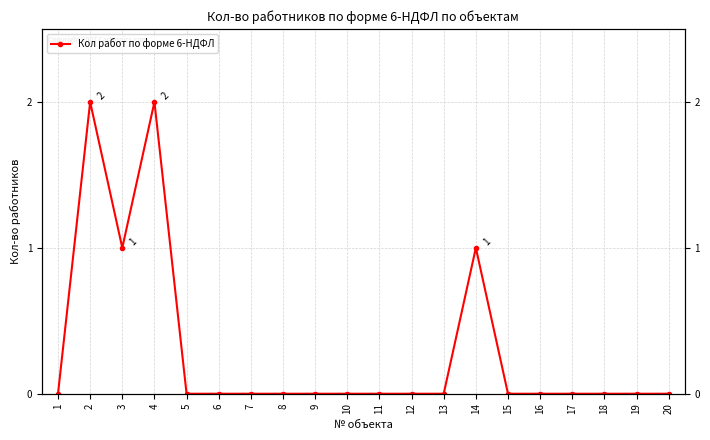

At which category does the chart reach its minimum across all series?

1